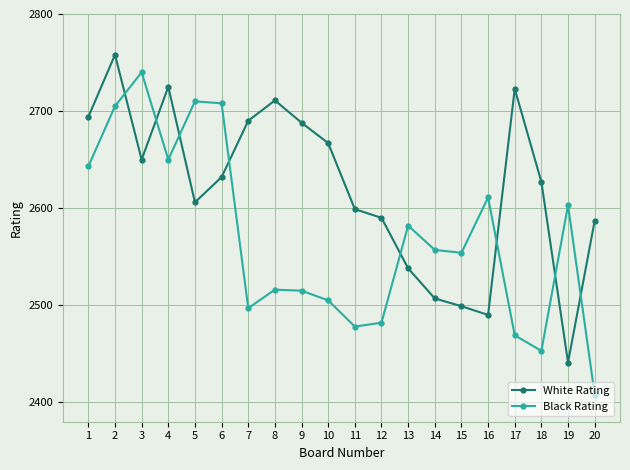

What is the minimum value for Black Rating?

2408